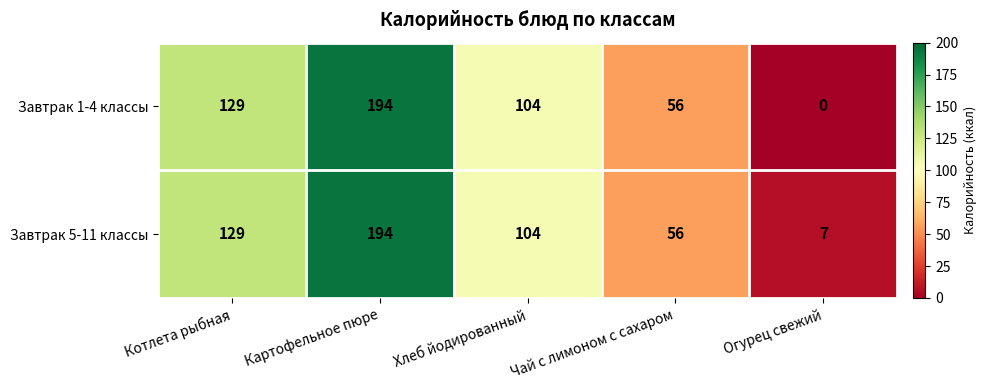

At which label does Завтрак 5-11 классы first exceed 104?

Котлета рыбная